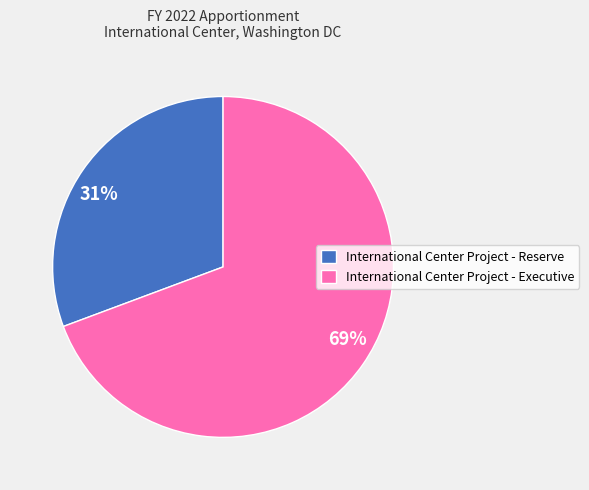

Is there a majority slice in this chart?

Yes